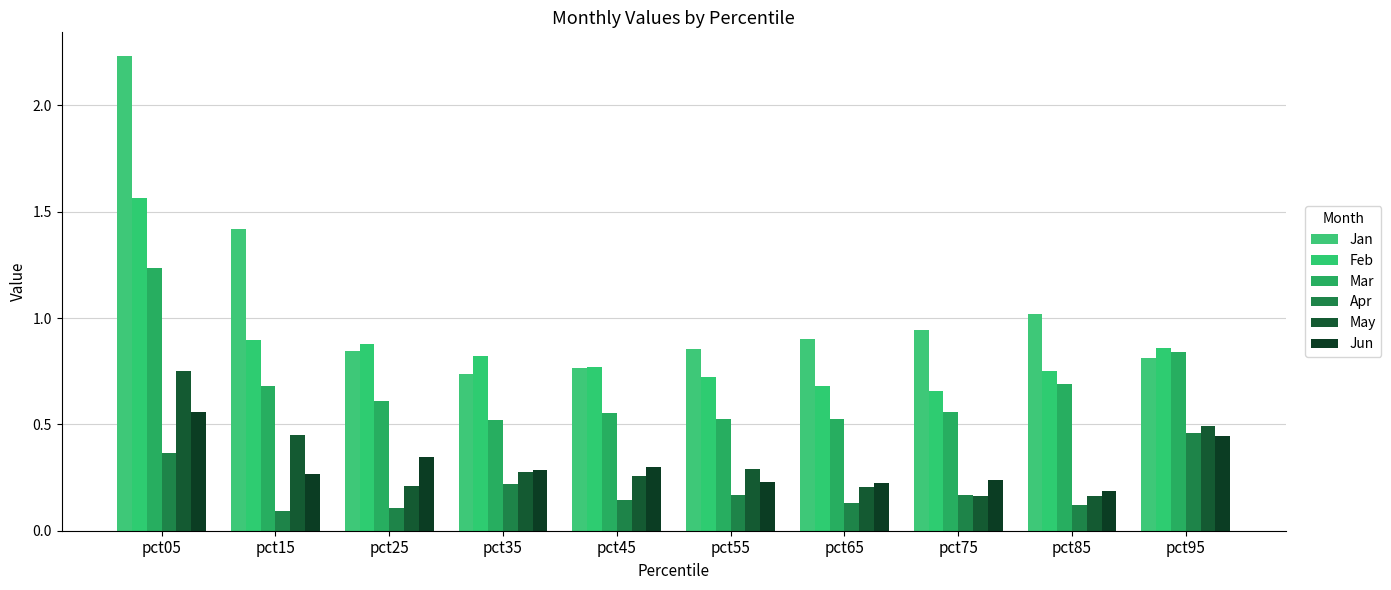

Rank the categories by Apr value from highest to lowest.

pct95, pct05, pct35, pct75, pct55, pct45, pct65, pct85, pct25, pct15